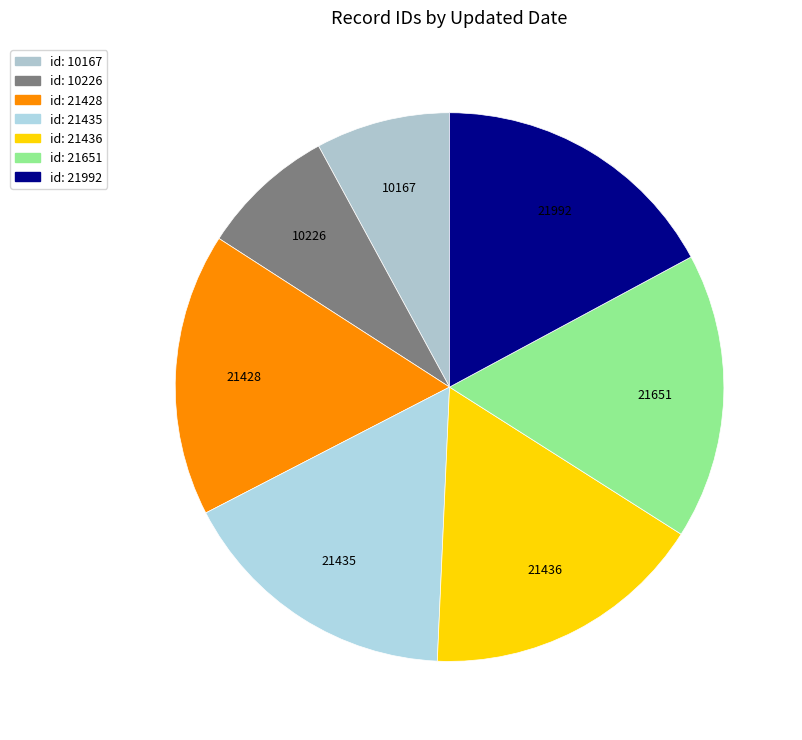

How many slices are in this pie chart?

7